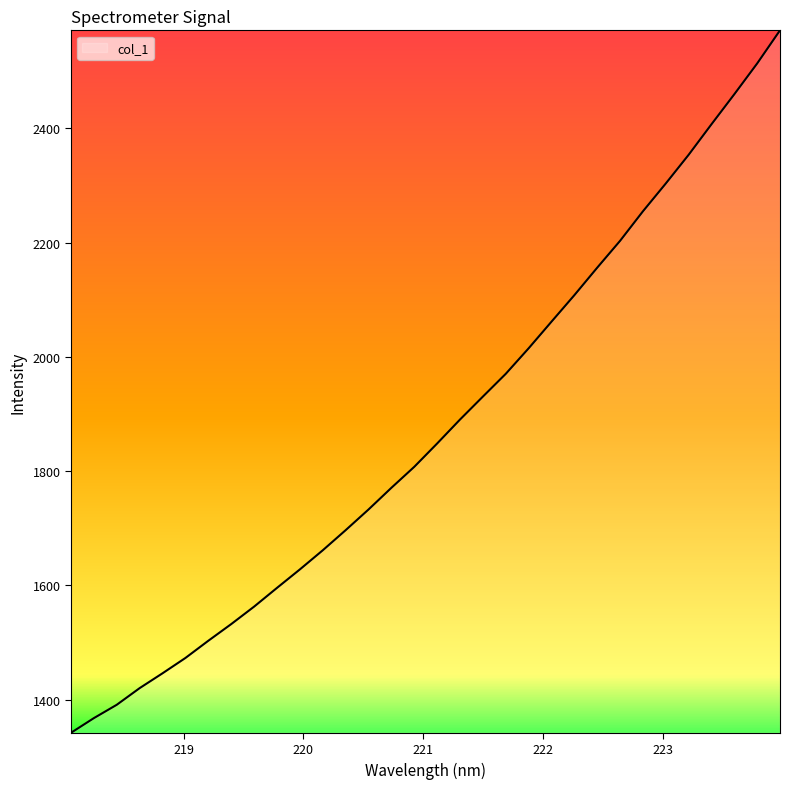

What is the difference between the maximum and minimum values?

1229.4